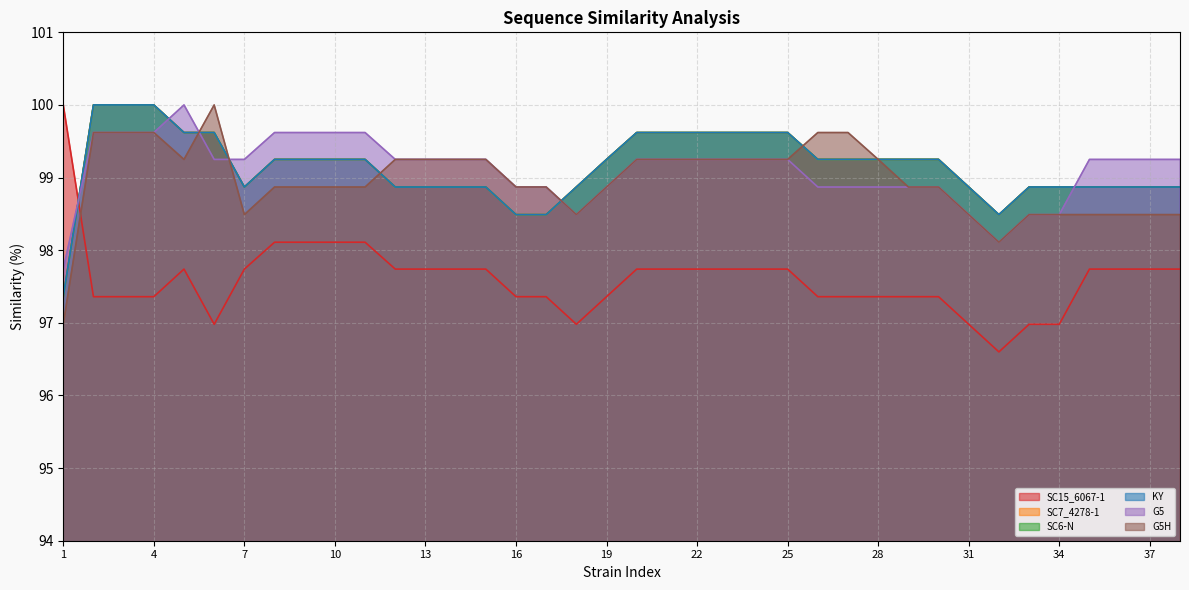

True or false: G5 has more than 0 interior local peaks.

True